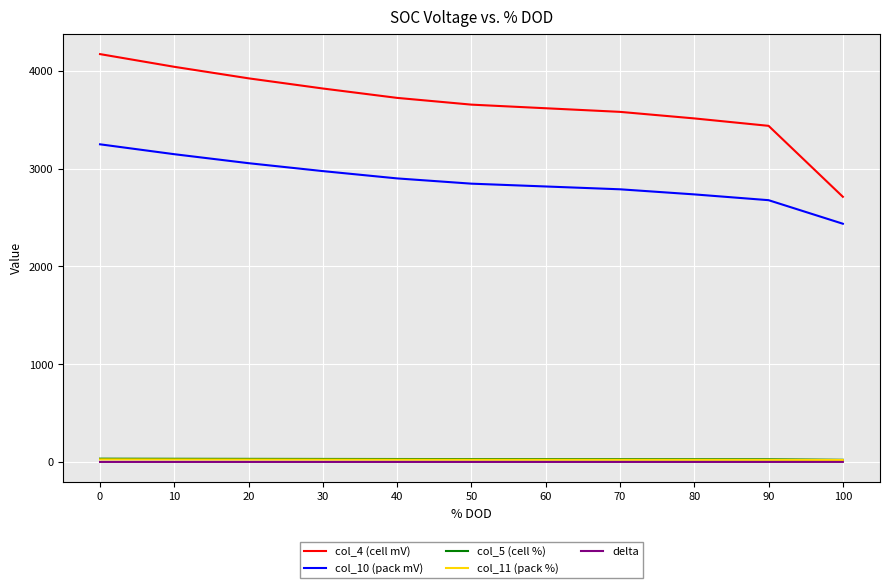

Does the chart have visible grid lines?

Yes